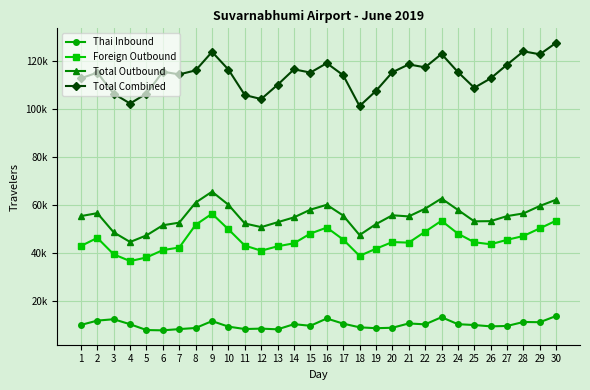

Which series has the largest range (max minus min)?

Total Combined